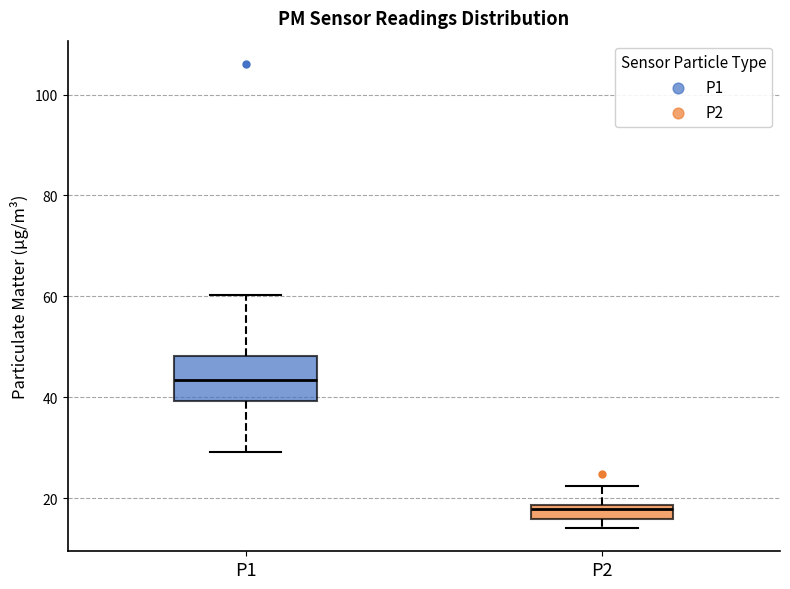

Which box has the lowest median line?

P2